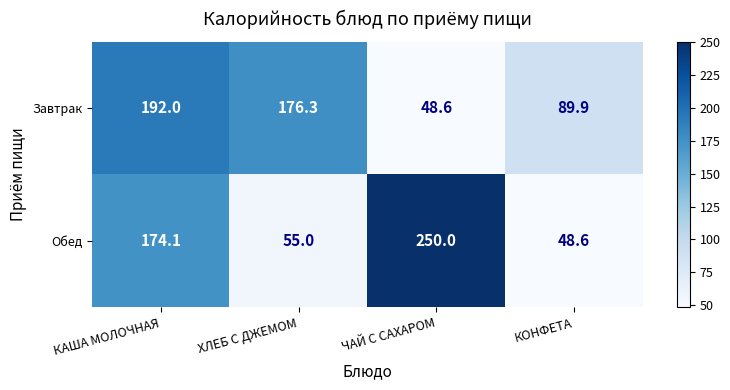

At which category does the chart reach its peak across all series?

ЧАЙ С САХАРОМ